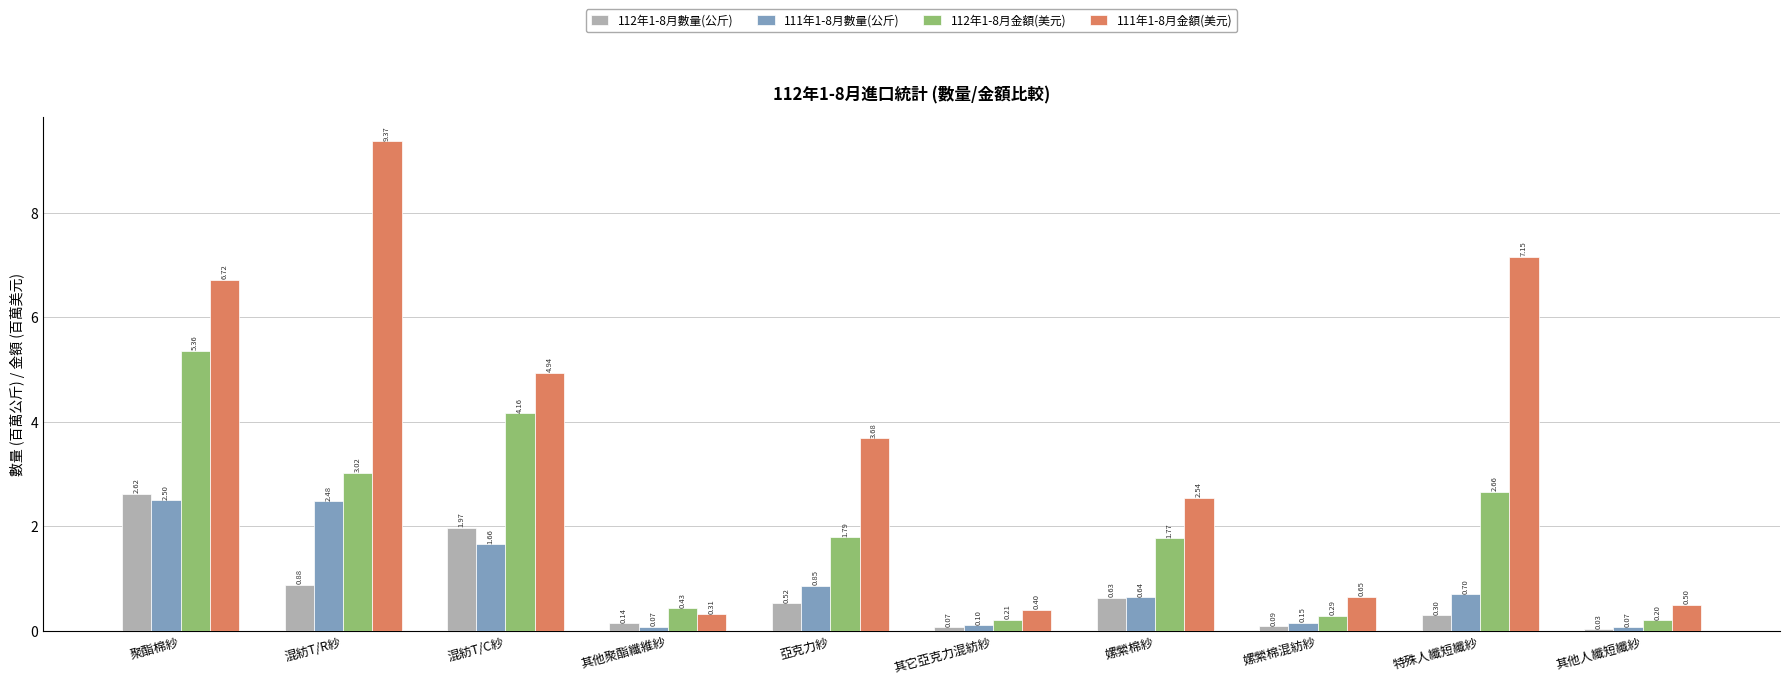

At which label is 112年1-8月金額(美元) closest to 2?

亞克力紗